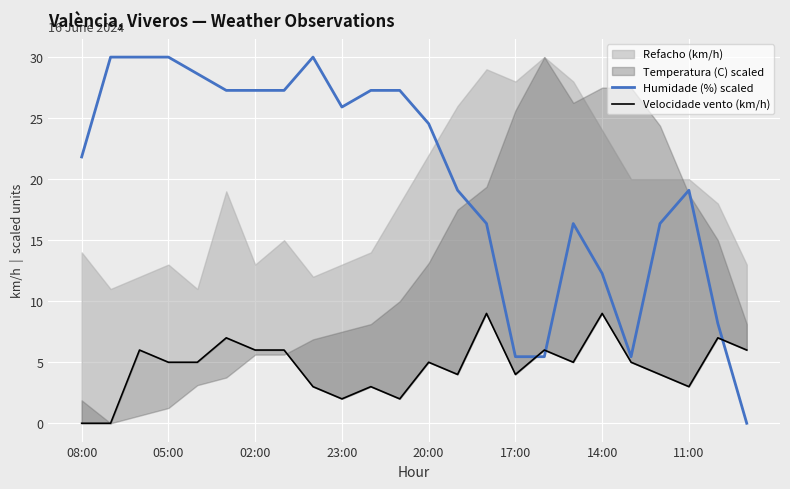

The value of Humidade (%) scaled at 14:00 is 19.0. True or false?

False